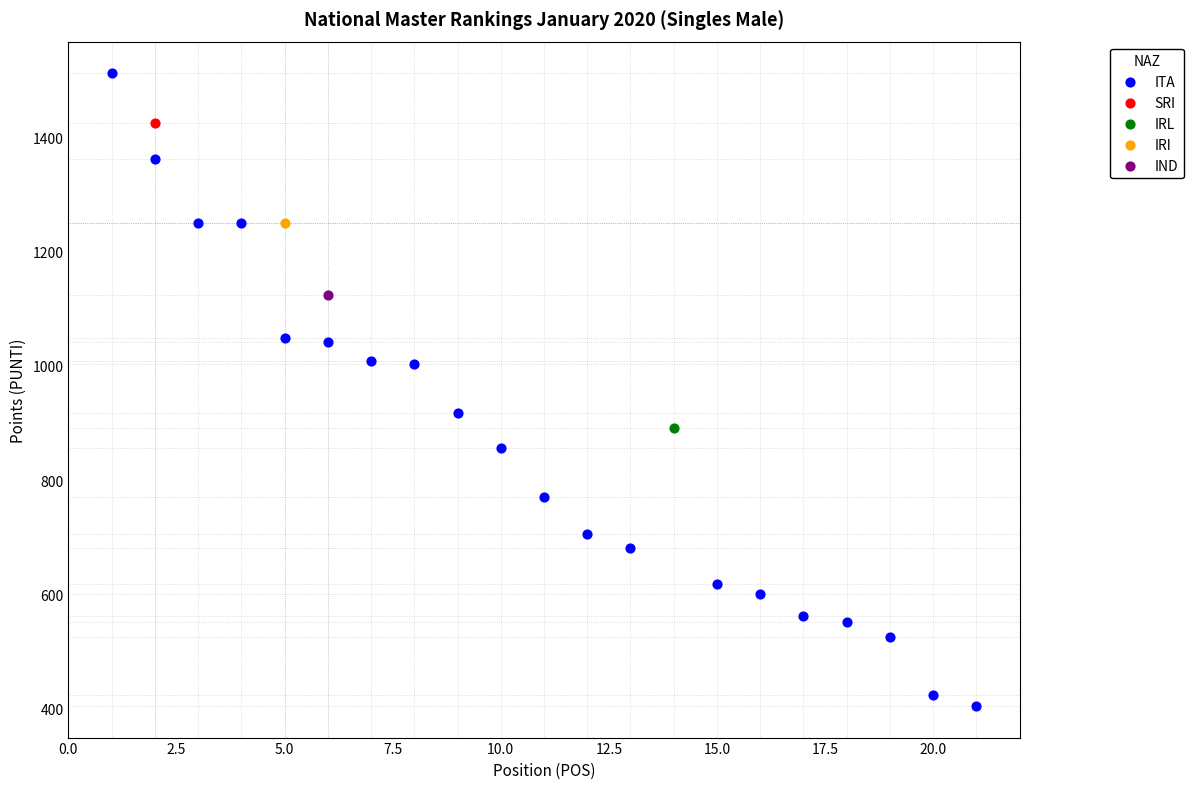

What are all the series names shown in the legend?

ITA, SRI, IRL, IRI, IND